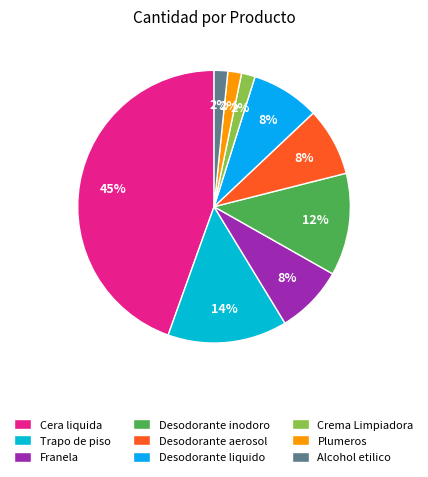

What is the change in value from Cera liquida to Desodorante inodoro?

-80